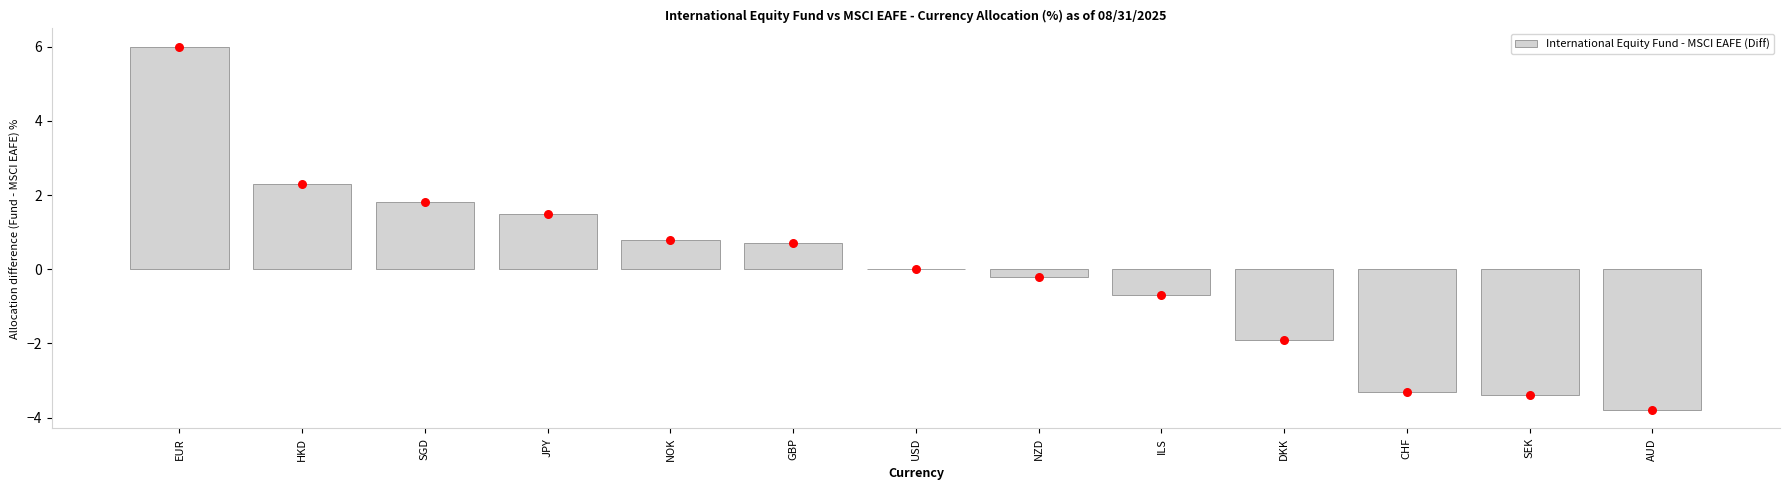

Which has a higher value, DKK or USD?

USD